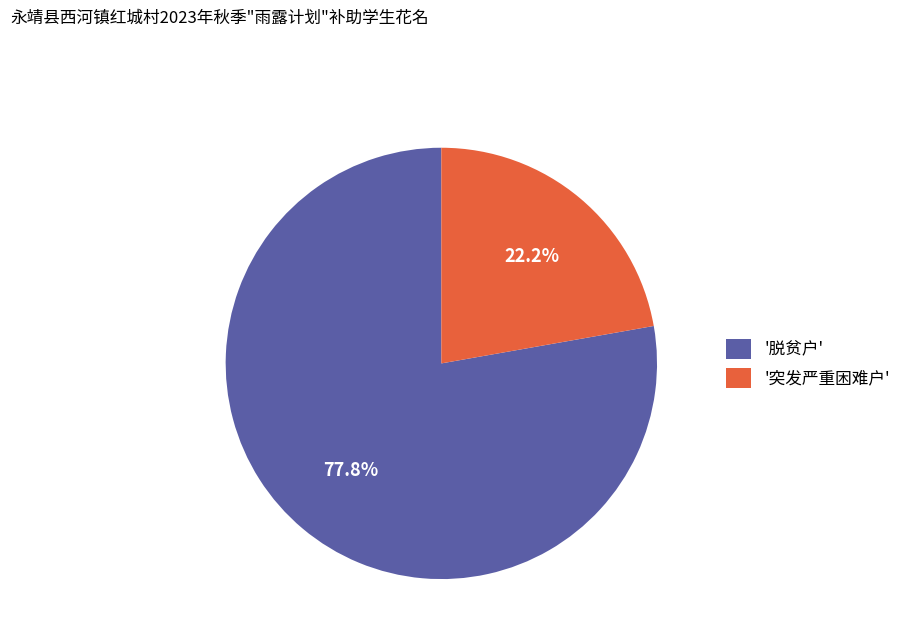

Approximately how many times larger is the value at '突发严重困难户' compared to '脱贫户'?

0.3